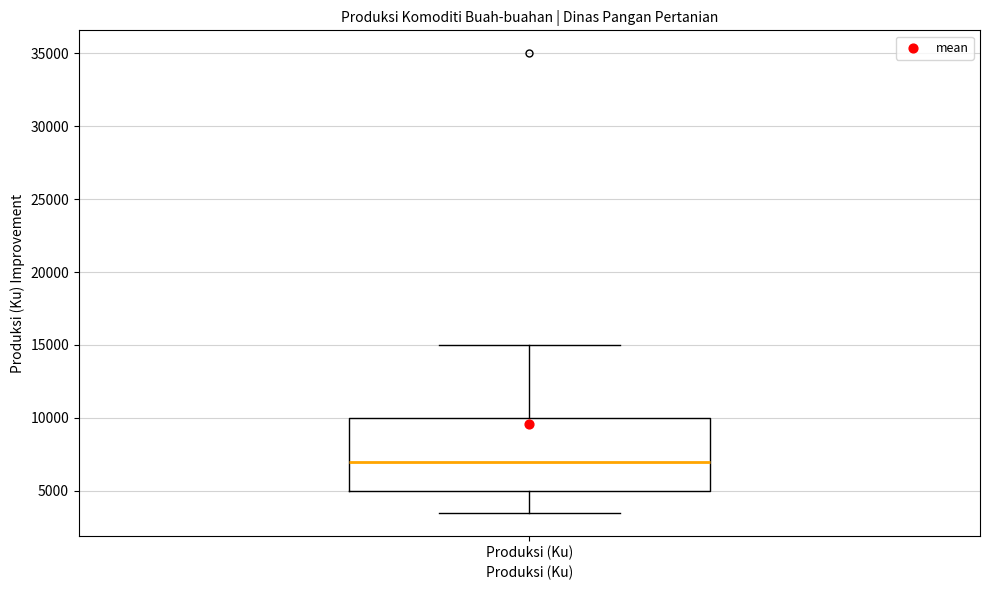

Transcribe this box plot: give where the median line is, the range the box spans, and where the two whiskers end, as read against the y-axis. The values are not printed on the chart, so give them approximately, as read against the axis.

median 7000, box 5000 to 10000, whiskers 3500 to 15000